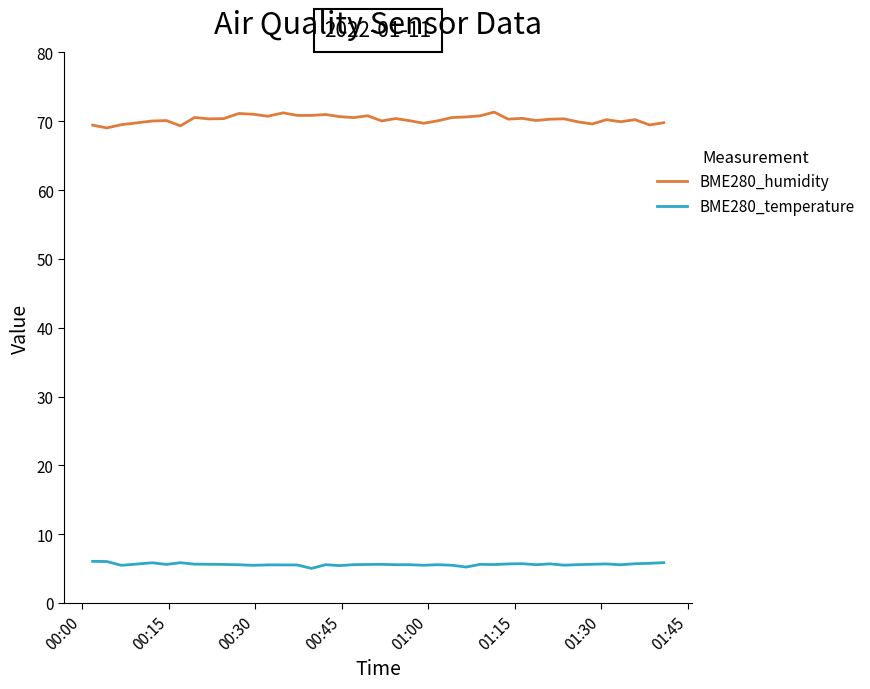

List the series in order of their peak value, lowest first.

BME280_temperature, BME280_humidity